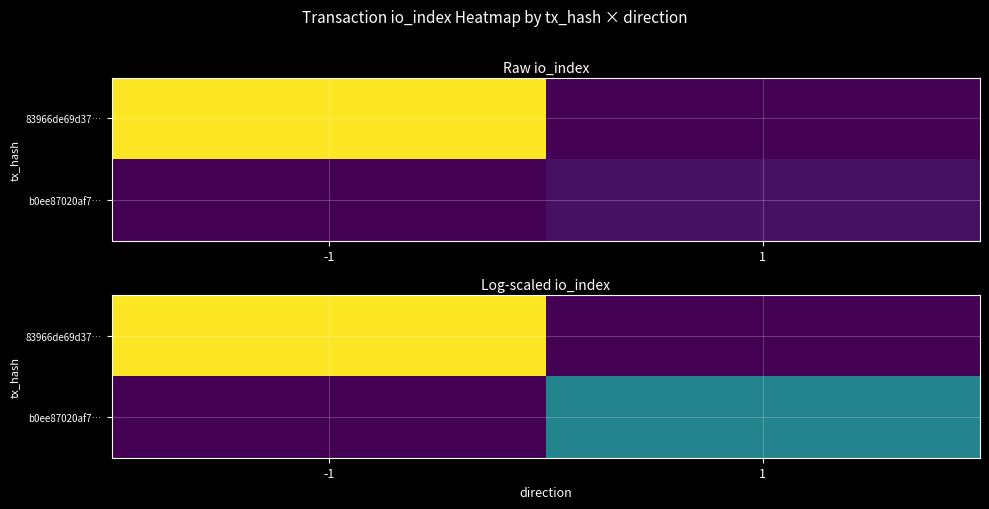

Which label corresponds to the smallest value in the chart?

1